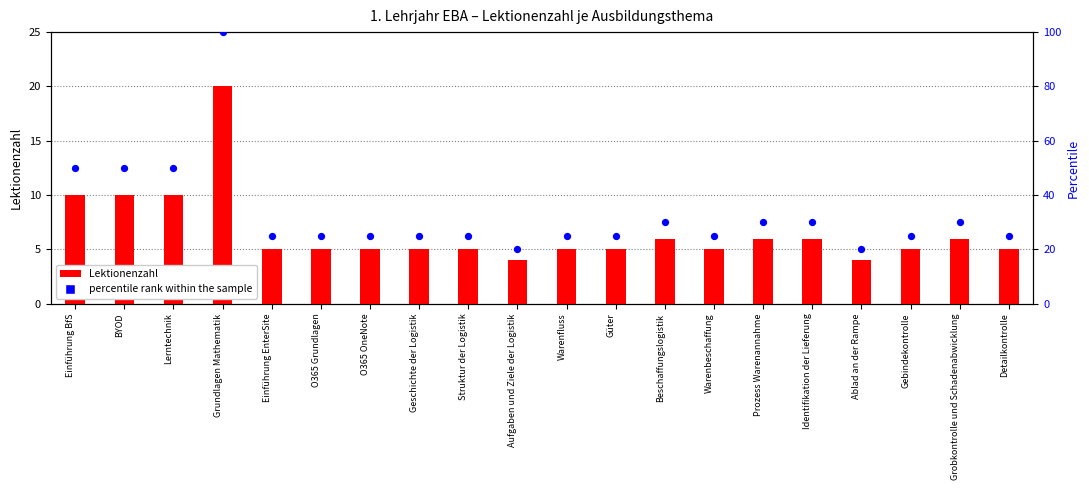

Which series contains the highest Y value?

percentile rank within the sample